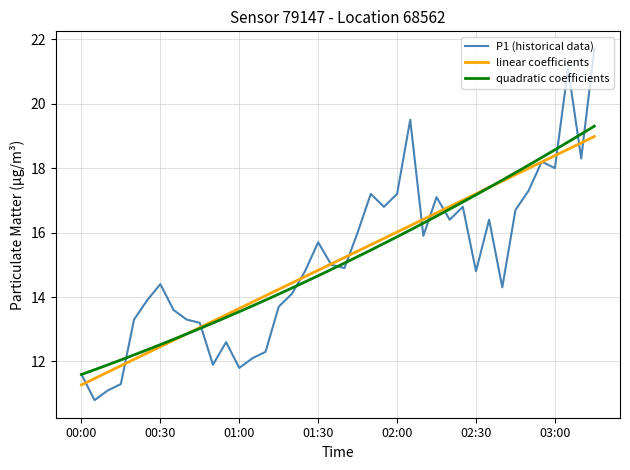

What is the highest value of the P1 (historical data) series?

21.7